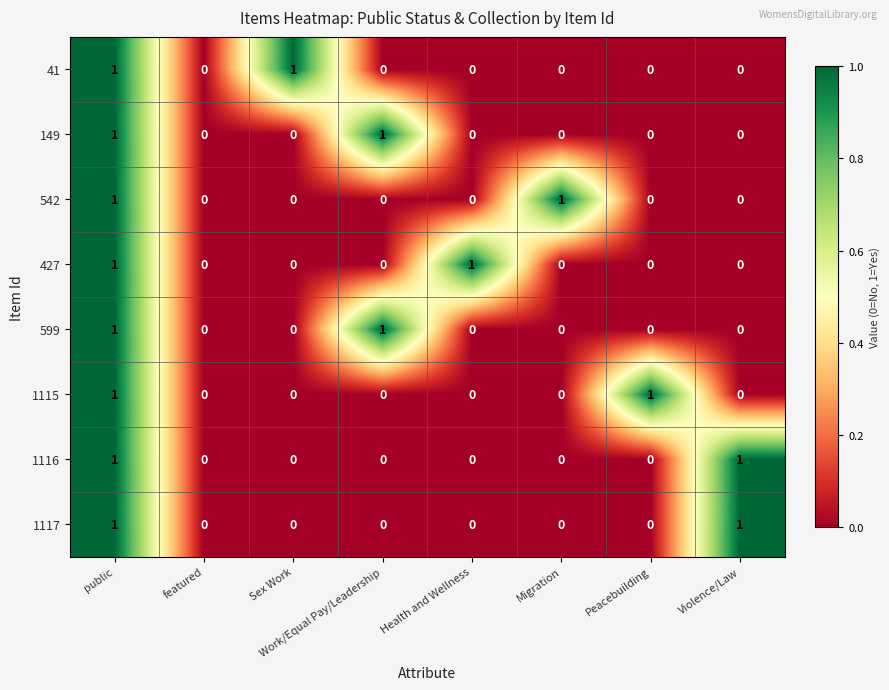

At which category is the sum across all series the highest?

public